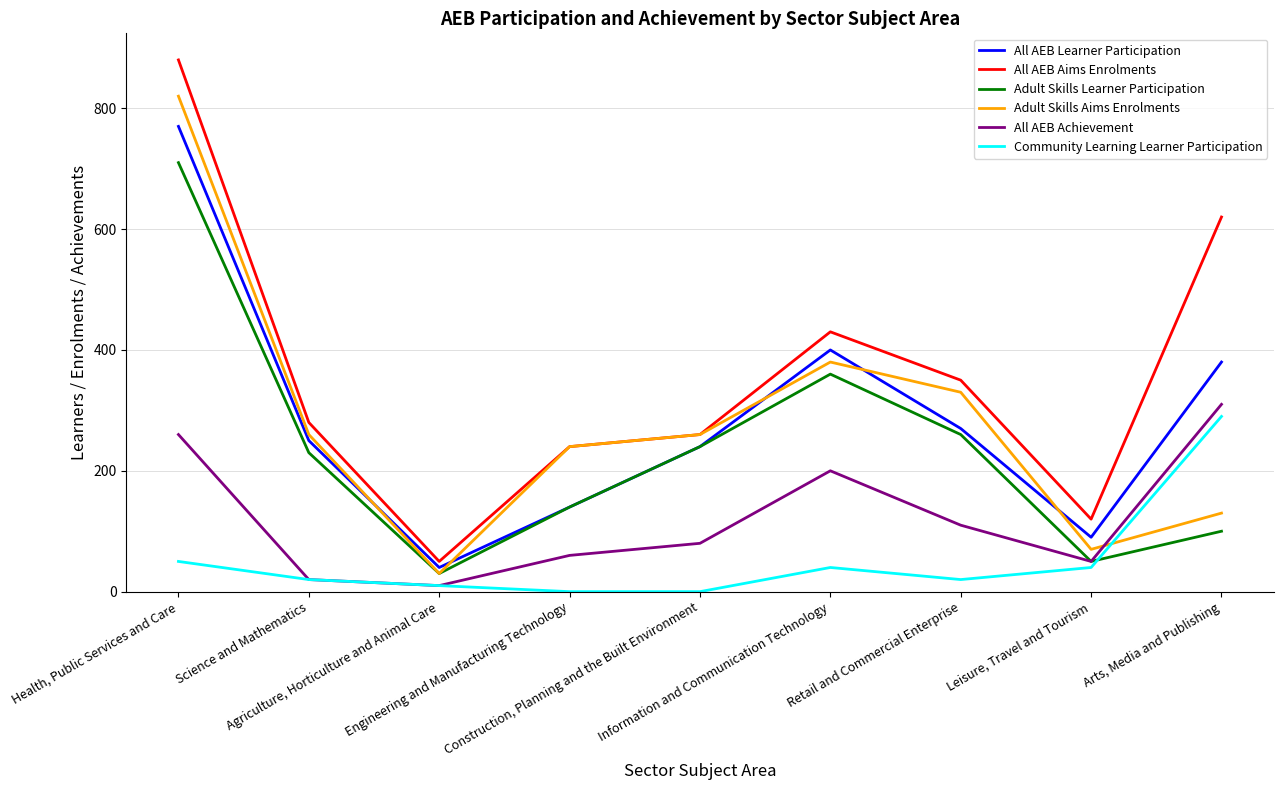

True or false: All AEB Aims Enrolments and All AEB Achievement cross at least once.

False